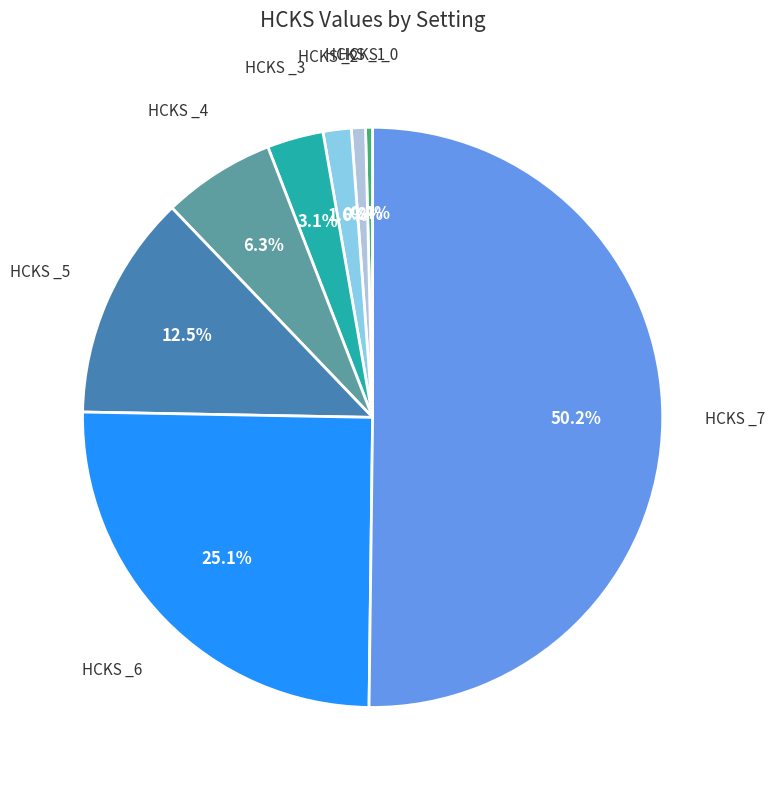

How many slices are in this pie chart?

8